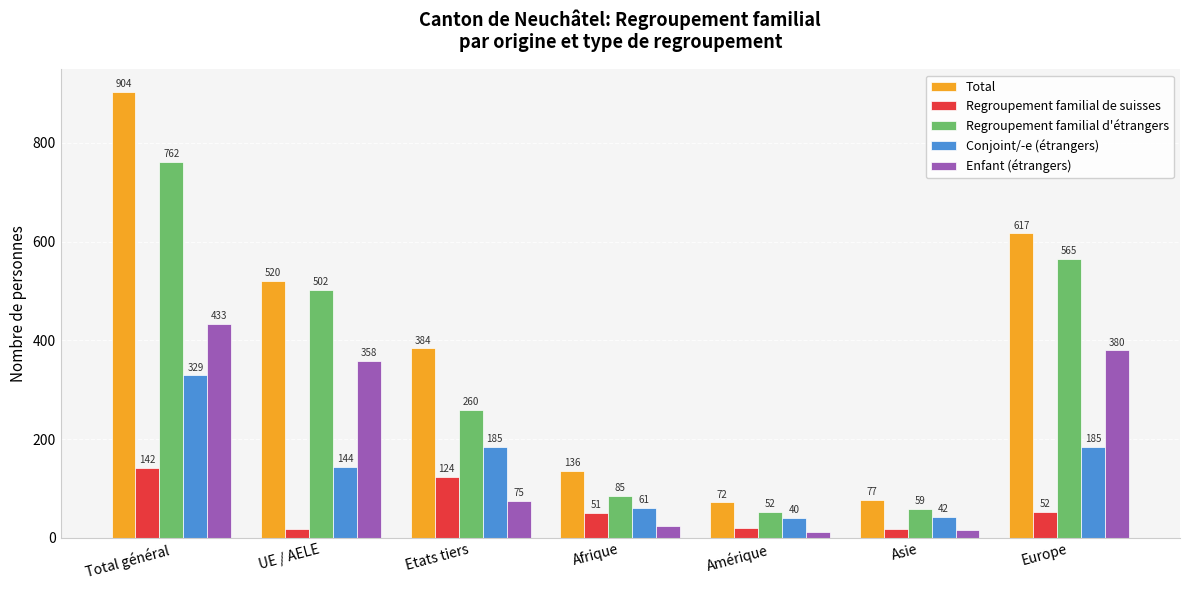

The Conjoint/-e (étrangers) series shows 61 at Afrique. True or false?

True